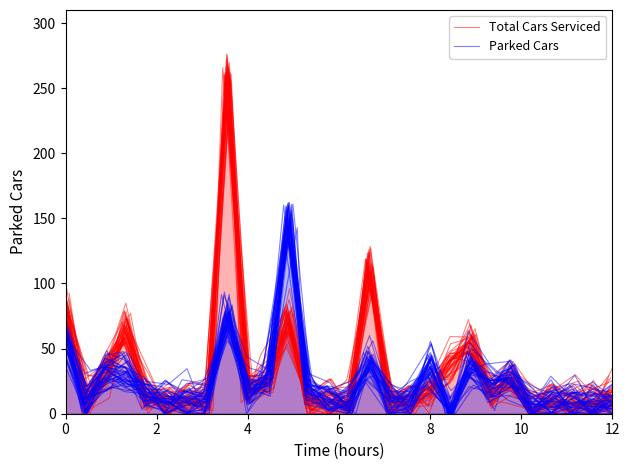

Rank the series by their average value, from highest to lowest.

Total Cars Serviced, Parked Cars